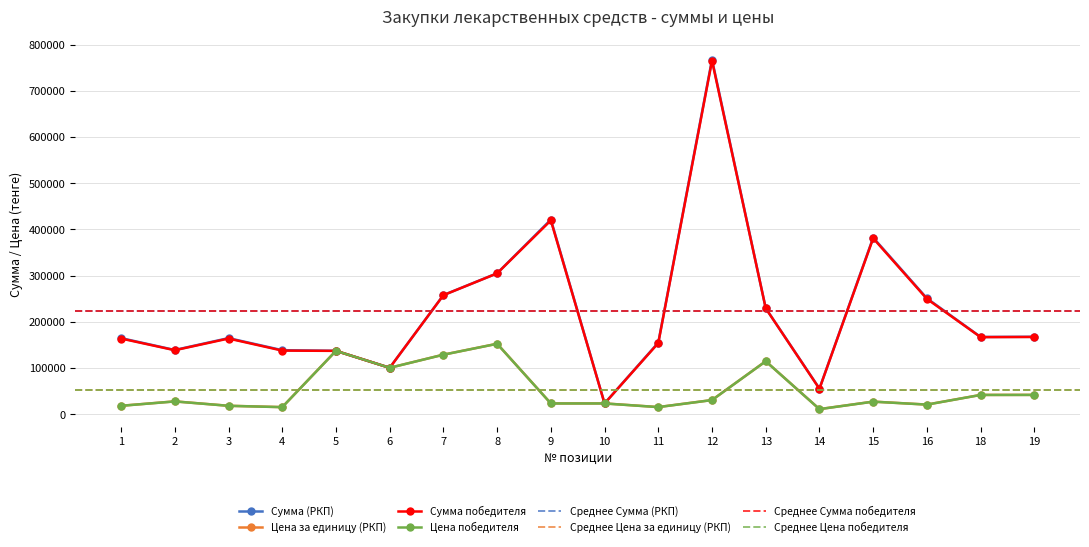

Which series has the largest total across all categories?

Сумма (РКП)